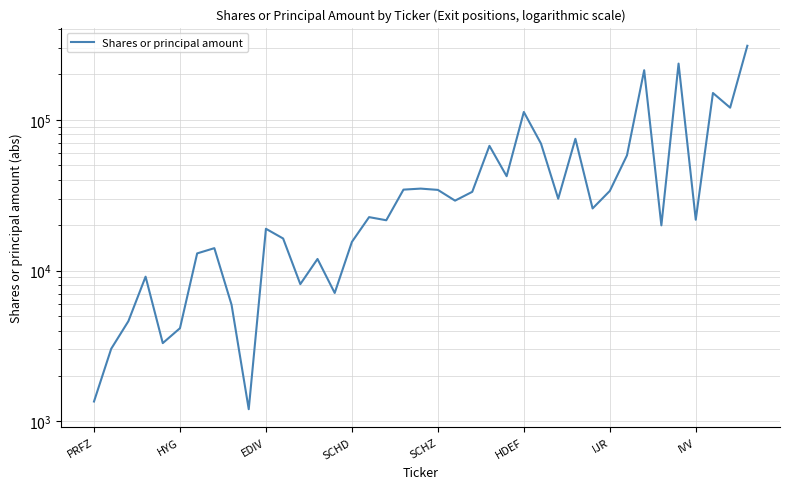

Between SCHD and 31, which is larger?

31